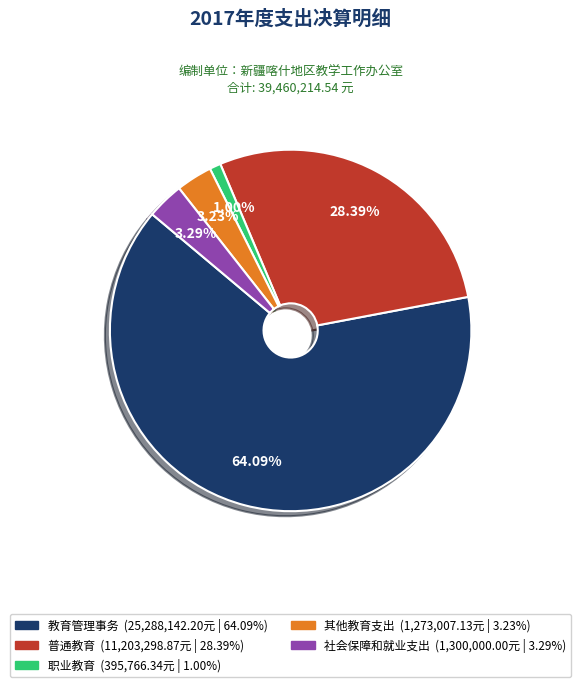

Does any single category account for the majority?

Yes